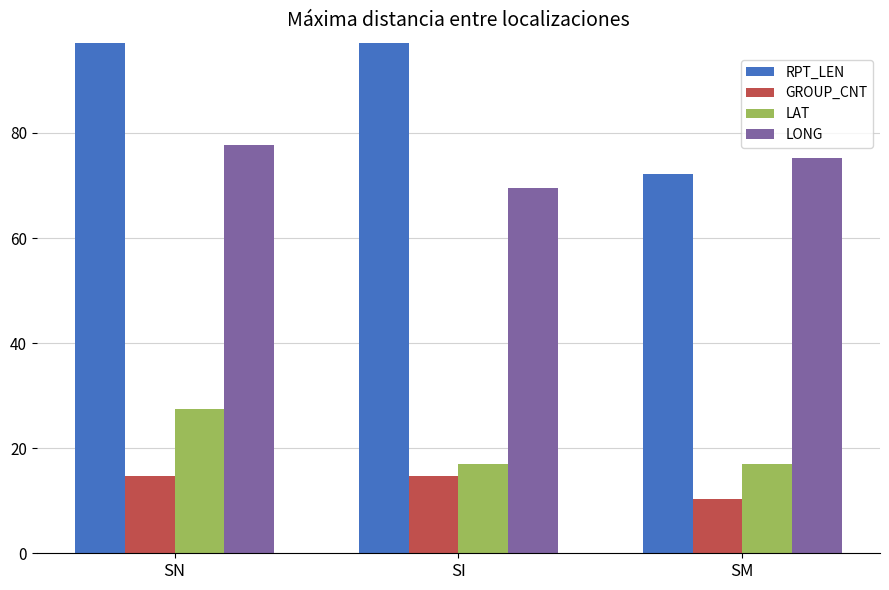

At which label does LONG first exceed 75?

SN